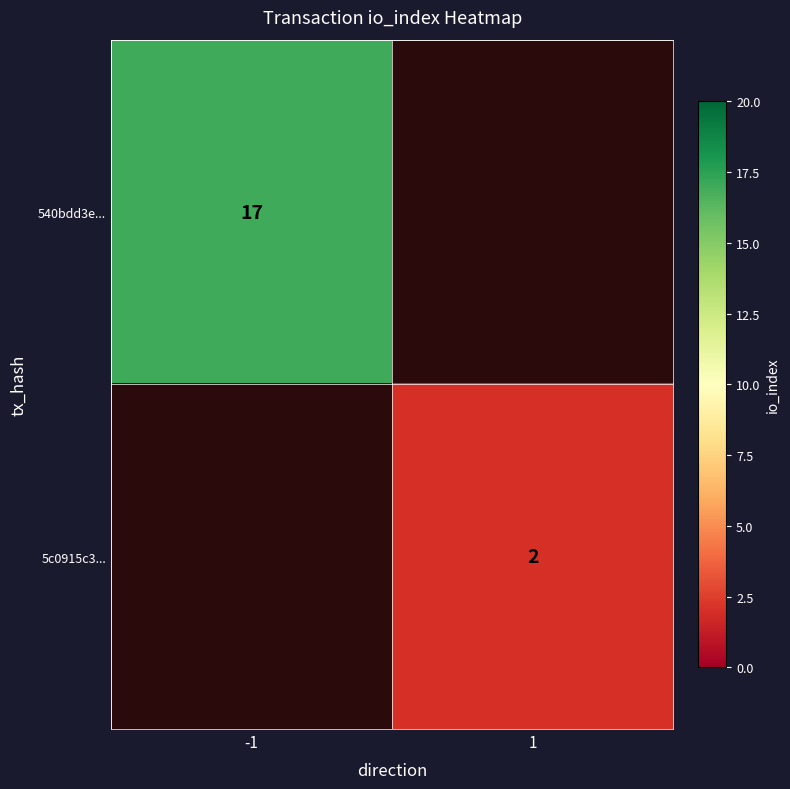

True or false: 5c0915c3... has a value of 0.4 at 1.

False